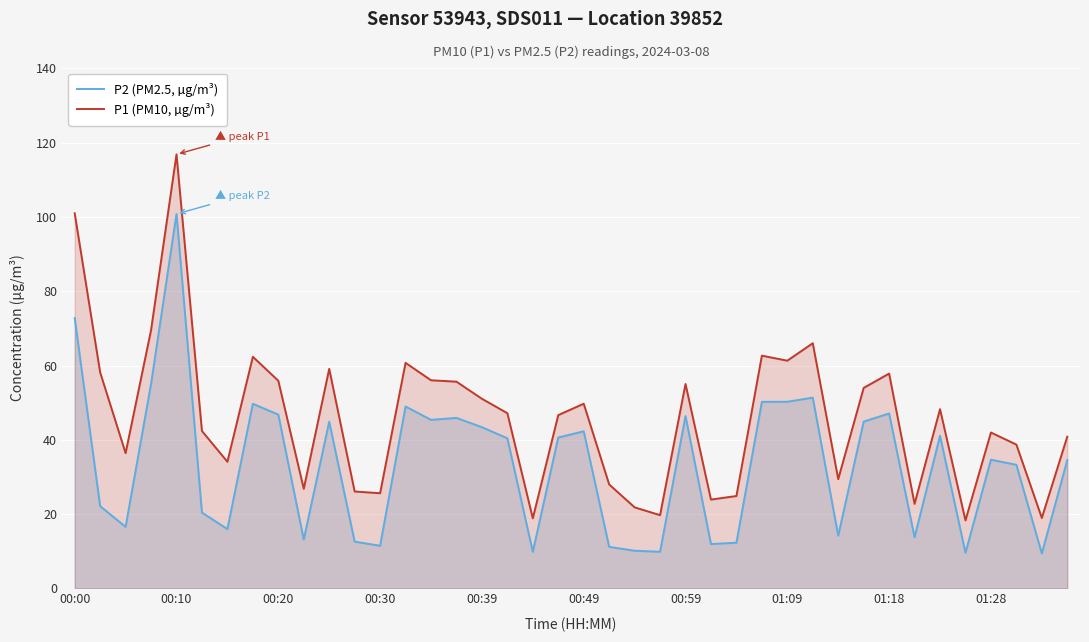

Reading right to left, extract all data points from this chart.

P2 (PM2.5, µg/m³): 34.5	9.4	33.3	34.6	9.6	41.1	13.8	47.1	44.9	14.2	51.4	50.2	50.2	12.3	11.9	46.4	9.9	10.2	11.2	42.3	40.6	9.8	40.4	43.4	45.9	45.4	49.0	11.5	12.6	44.9	13.2	46.8	49.7	16.0	20.4	100.8	55.0	16.6	22.1	72.8
P1 (PM10, µg/m³): 40.9	19.0	38.7	42.0	18.3	48.2	22.8	57.8	54.0	29.4	66.0	61.3	62.6	24.9	23.9	55.0	19.7	21.8	28.0	49.7	46.6	18.9	47.2	51.0	55.6	56.0	60.7	25.6	26.1	59.1	26.8	55.9	62.4	34.1	42.4	116.8	69.5	36.4	58.1	101.0